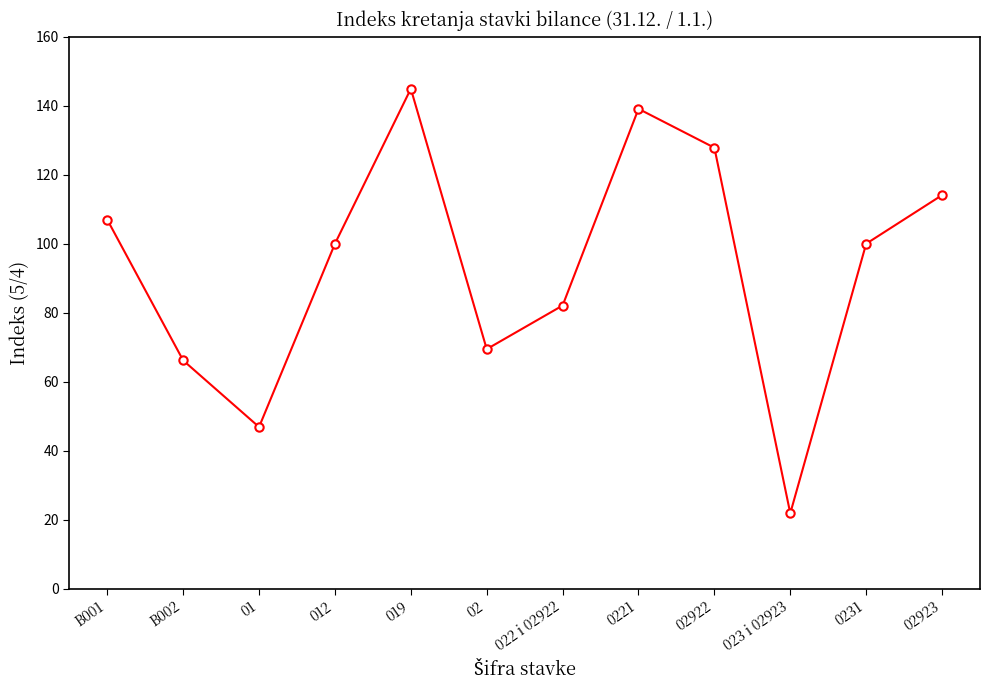

How many lines are shown in the chart?

1